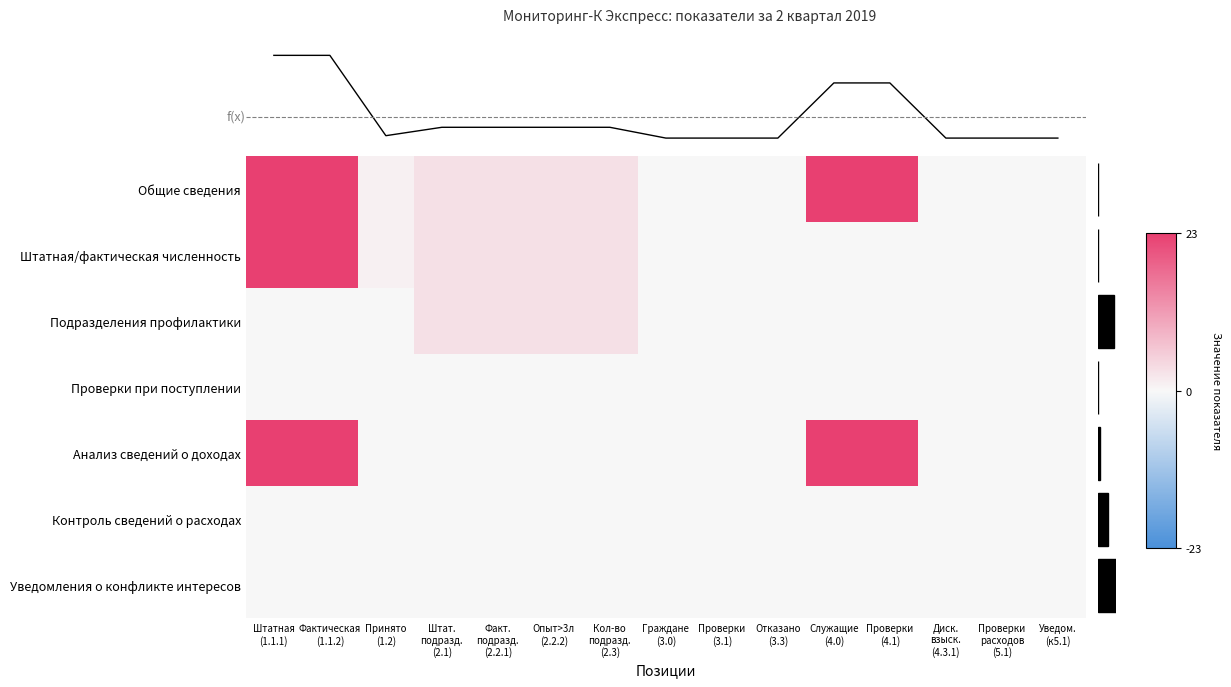

Count the number of categories in the chart.

15